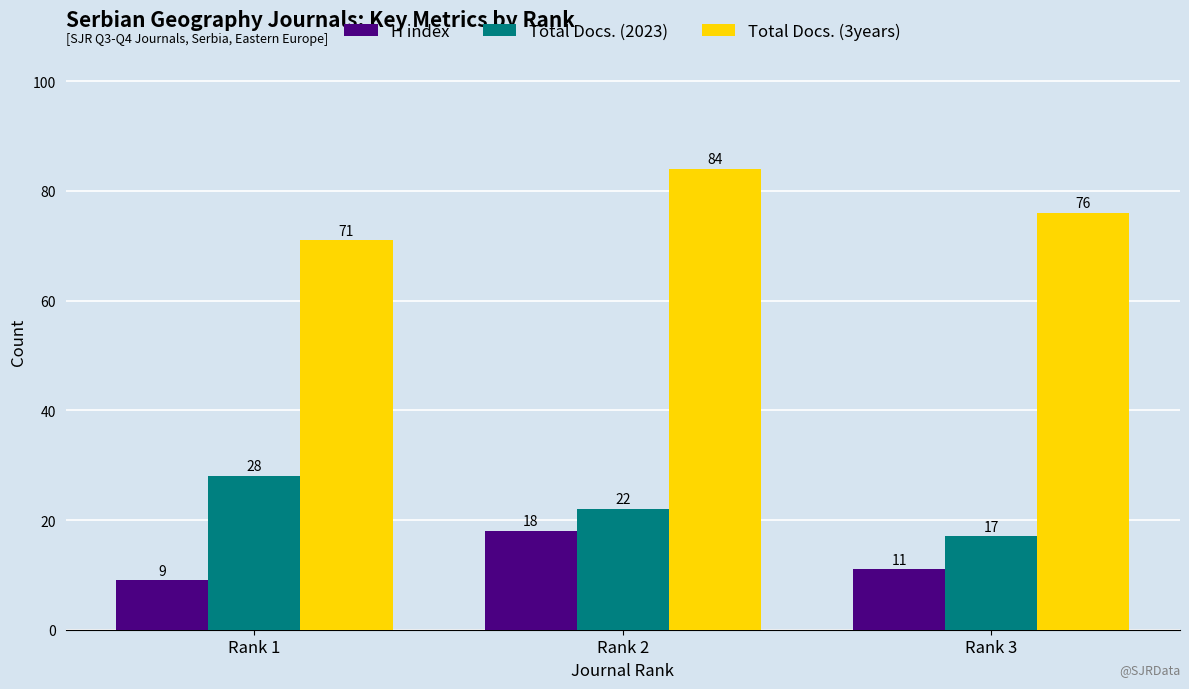

What is the difference between the H index values at Rank 2 and Rank 1?

9